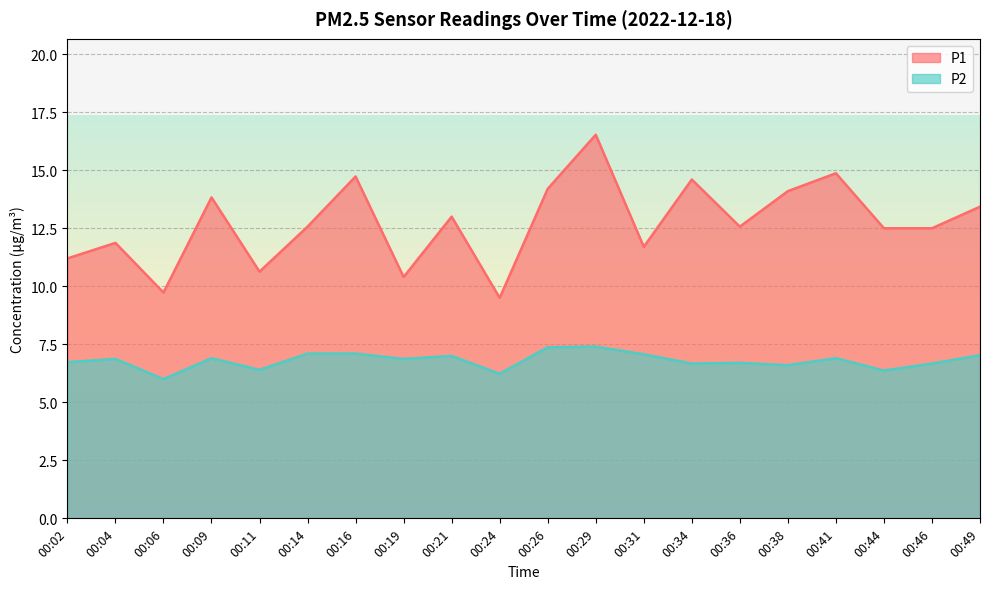

Rank the series by their average value, from highest to lowest.

P1, P2